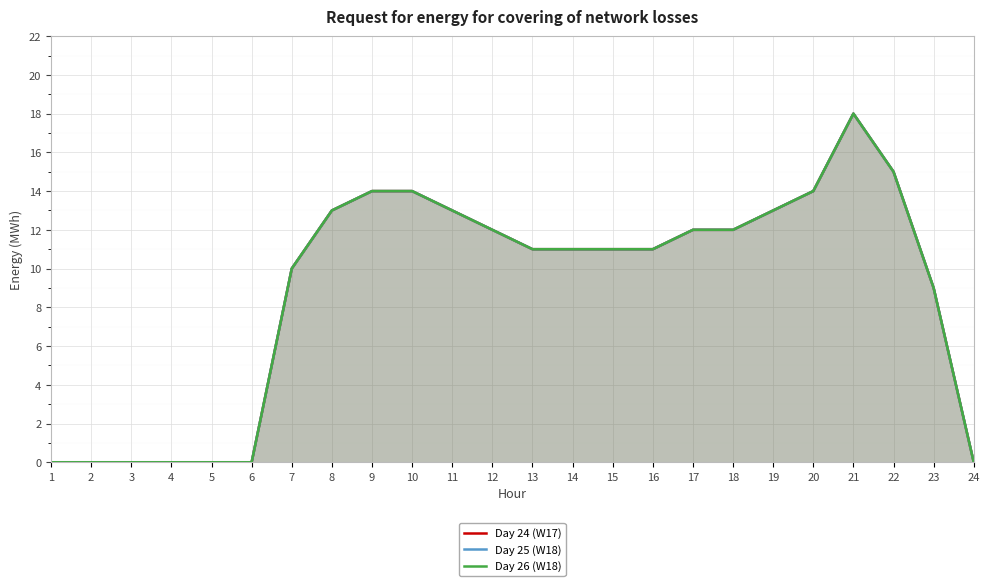

What is the difference between the Day 26 (W18) values at 15 and 20?

3